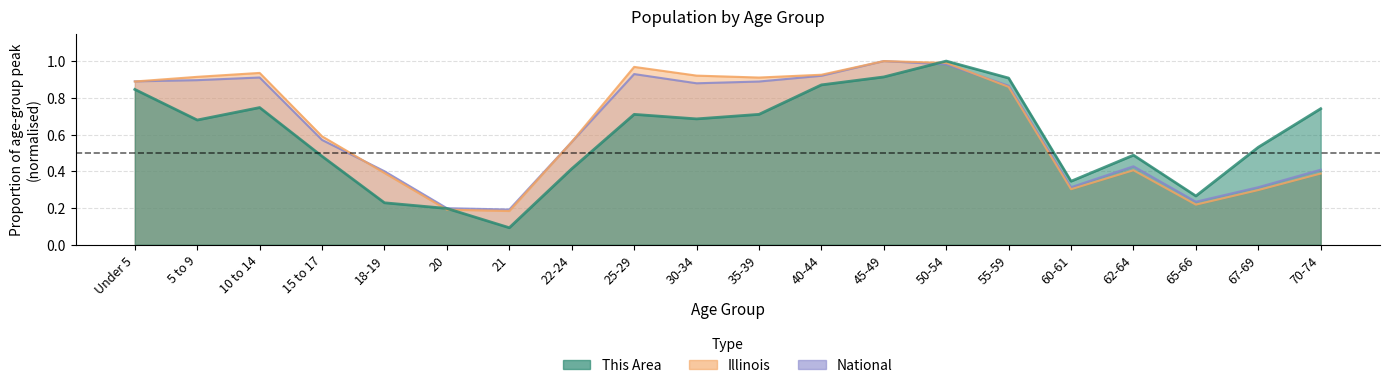

Reading left to right, what are all the values shown in this chart?

This Area: Under 5=0.8	5 to 9=0.7	10 to 14=0.7	15 to 17=0.5	18-19=0.2	20=0.2	21=0.1	22-24=0.4	25-29=0.7	30-34=0.7	35-39=0.7	40-44=0.9	45-49=0.9	50-54=1.0	55-59=0.9	60-61=0.3	62-64=0.5	65-66=0.3	67-69=0.5	70-74=0.7
Illinois: Under 5=0.9	5 to 9=0.9	10 to 14=0.9	15 to 17=0.6	18-19=0.4	20=0.2	21=0.2	22-24=0.6	25-29=1.0	30-34=0.9	35-39=0.9	40-44=0.9	45-49=1.0	50-54=1.0	55-59=0.9	60-61=0.3	62-64=0.4	65-66=0.2	67-69=0.3	70-74=0.4
National: Under 5=0.9	5 to 9=0.9	10 to 14=0.9	15 to 17=0.6	18-19=0.4	20=0.2	21=0.2	22-24=0.6	25-29=0.9	30-34=0.9	35-39=0.9	40-44=0.9	45-49=1.0	50-54=1.0	55-59=0.9	60-61=0.3	62-64=0.4	65-66=0.2	67-69=0.3	70-74=0.4